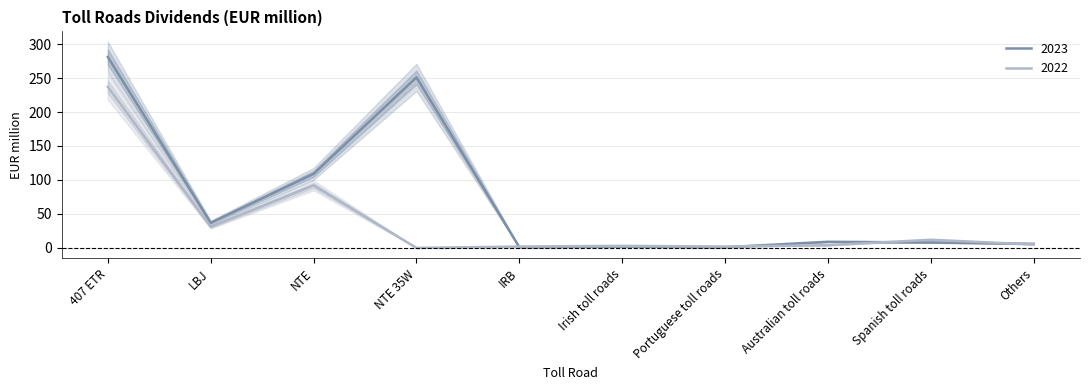

What is the sum of the 2022 values at NTE and Australian toll roads?

96